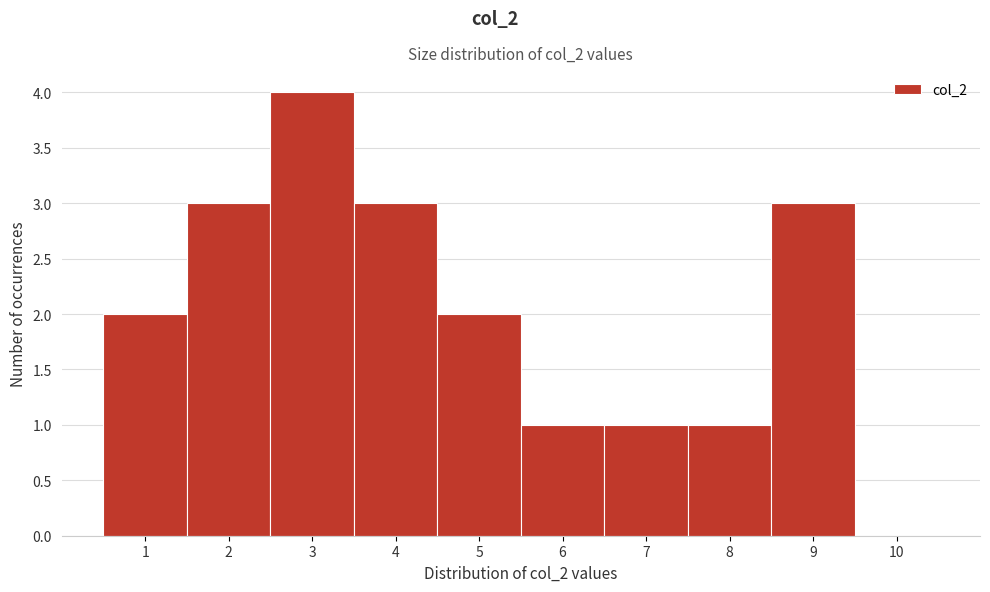

Reading left to right, transcribe this chart: for each bar, give the range it covers on the x-axis and its height. The values are not printed on the chart, so give them approximately, as read against the axis.

0.5 to 1.5: 2
1.5 to 2.5: 3
2.5 to 3.5: 4
3.5 to 4.5: 3
4.5 to 5.5: 2
5.5 to 6.5: 1
6.5 to 7.5: 1
7.5 to 8.5: 1
8.5 to 9.5: 3
9.5 to 10.5: 0